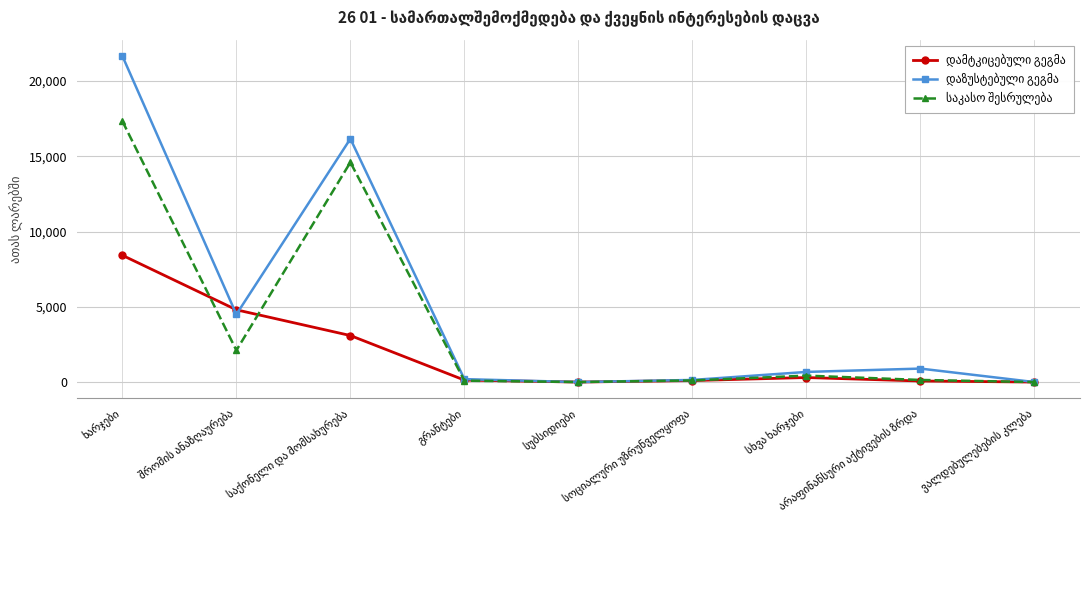

At ვალდებულებების კლება, list the series in order from largest to smallest.

დამტკიცებული გეგმა, დაზუსტებული გეგმა, საკასო შესრულება